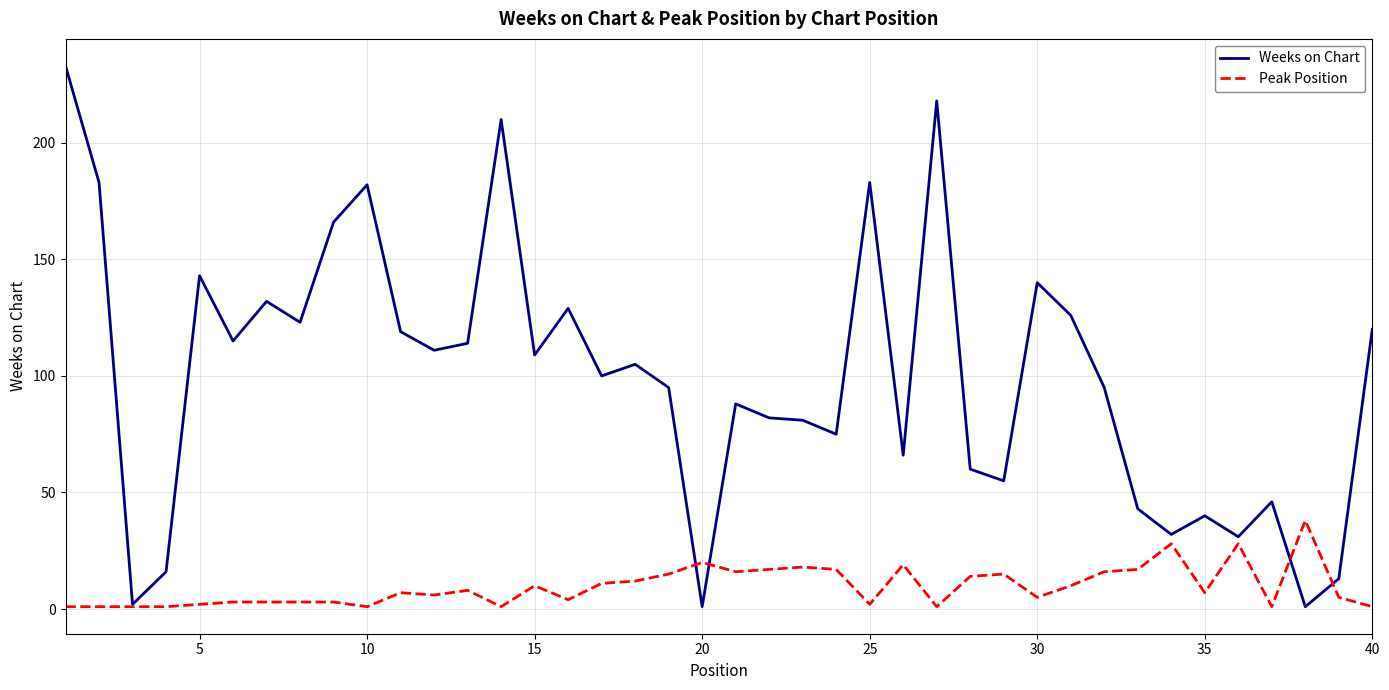

Which series ends up on top after the final intersection of Weeks on Chart and Peak Position?

Weeks on Chart